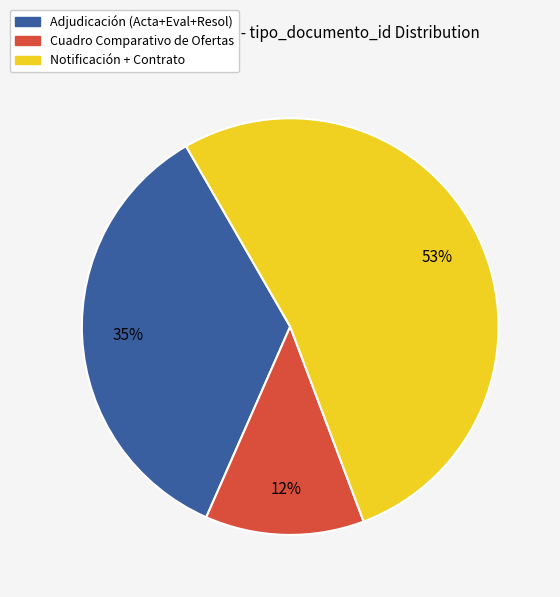

Does any single category account for the majority?

Yes